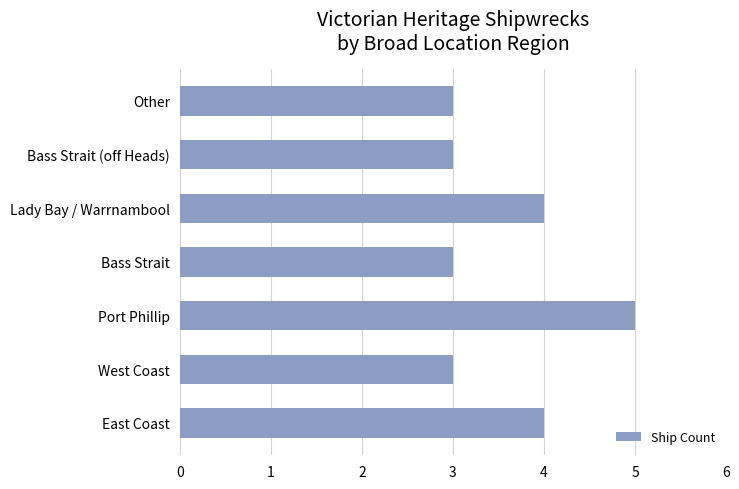

What is the minimum value shown in the chart?

3